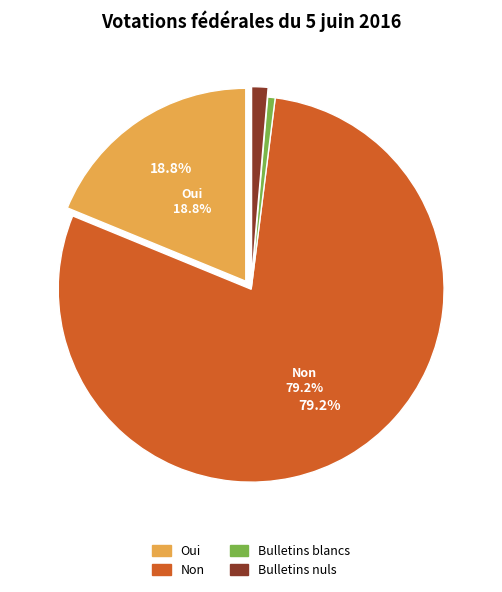

Do Bulletins nuls and Bulletins blancs together represent more than half of the pie?

No